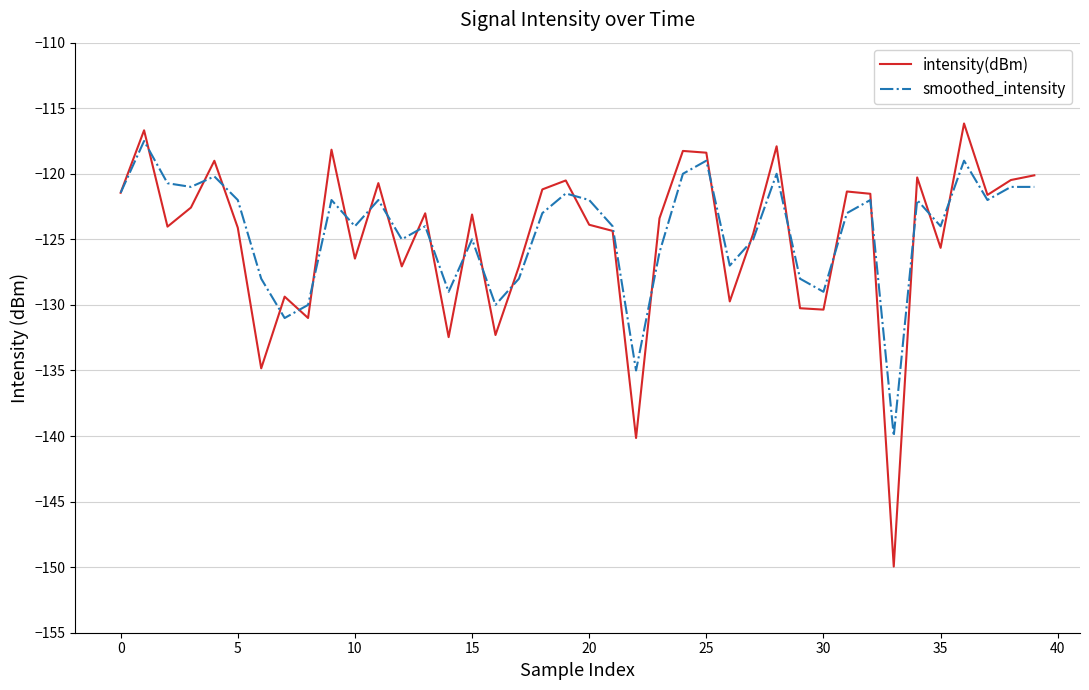

Which series has the widest spread of values?

intensity(dBm)